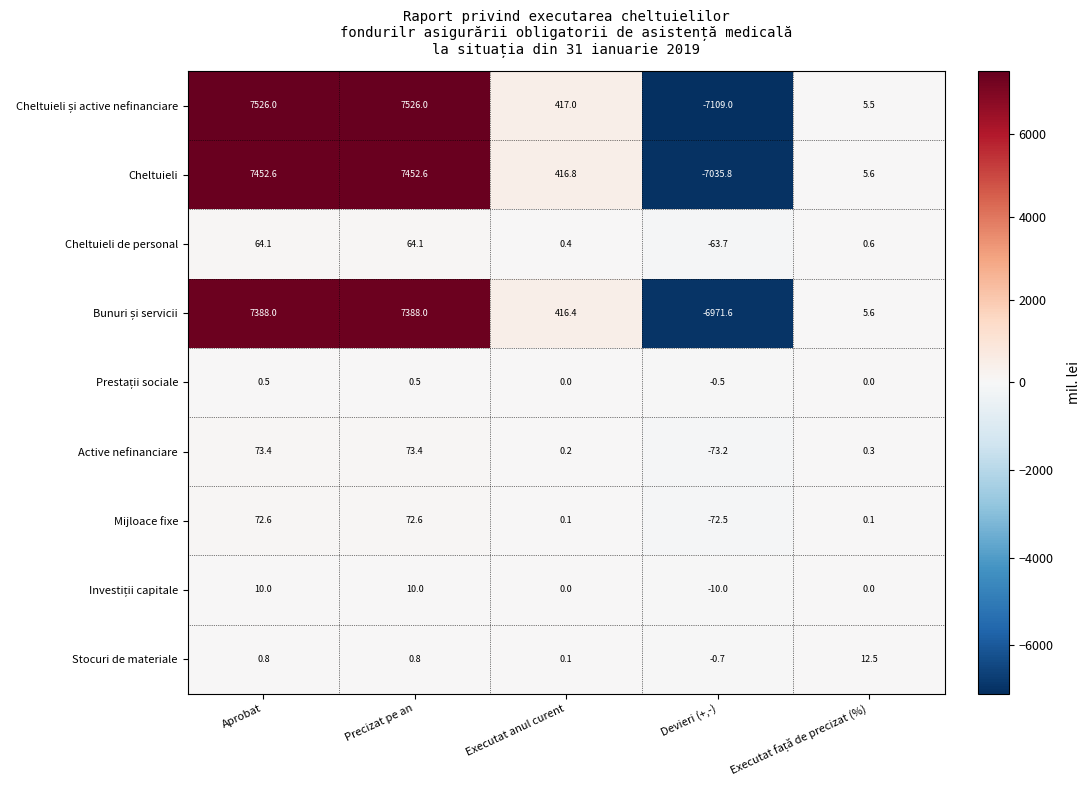

Count the number of data series in this chart.

9